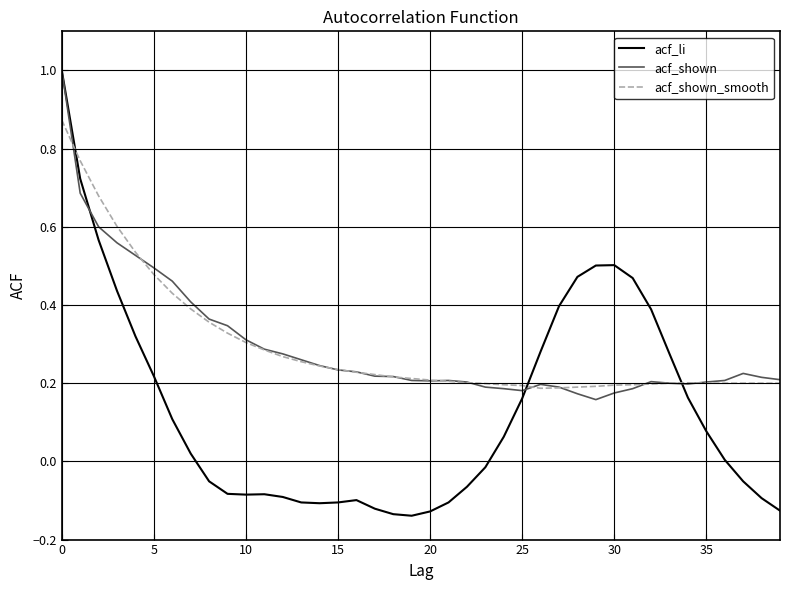

Which series has the widest spread of values?

acf_li